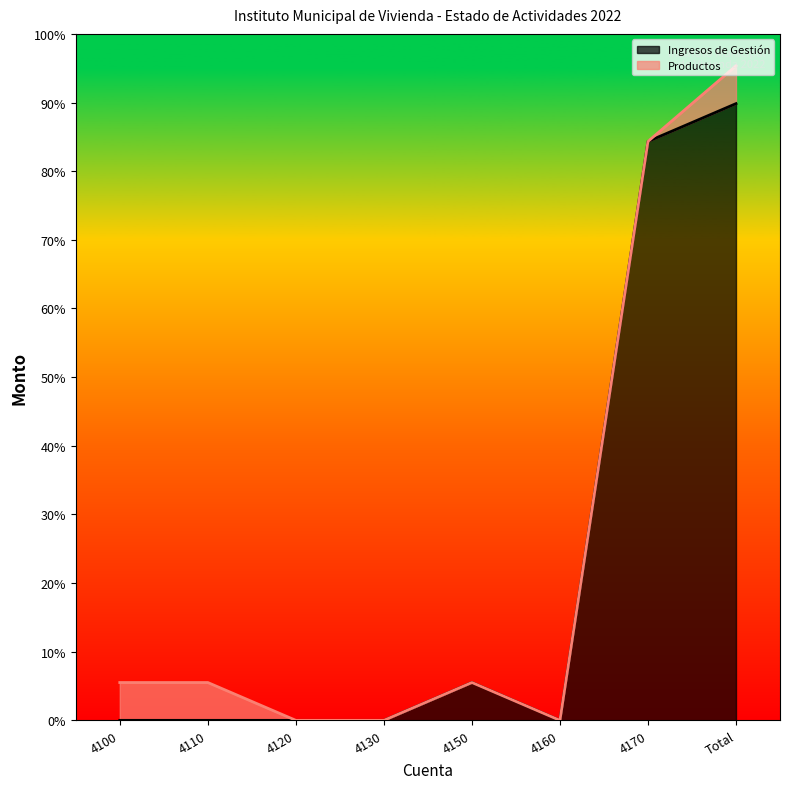

Reading left to right, list all the values displayed in this chart.

4100=0.0	4110=0.0	4120=0.0	4130=0.0	4150=1101755.9	4160=0.0	4170=16866140.3	Total=17967896.2